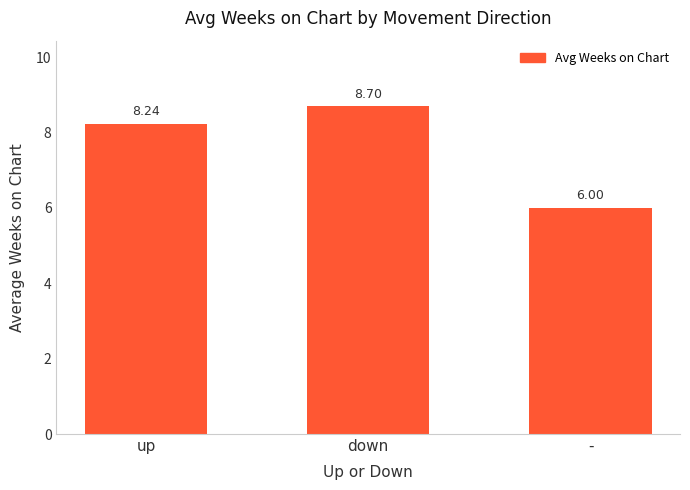

How many data points are less than 8?

1